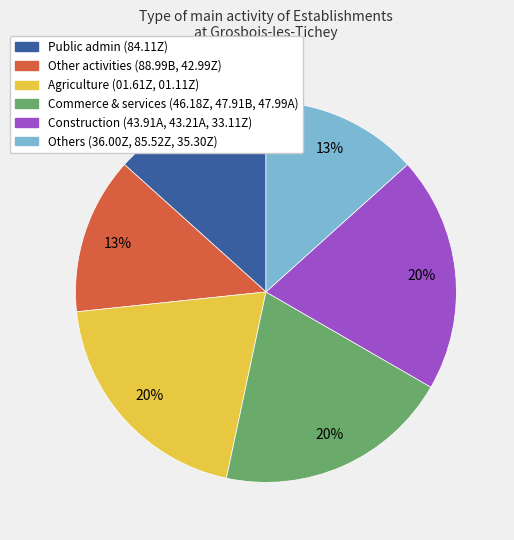

What percentage is the Construction (43.91A, 43.21A, 33.11Z) slice, to the nearest percent?

20%